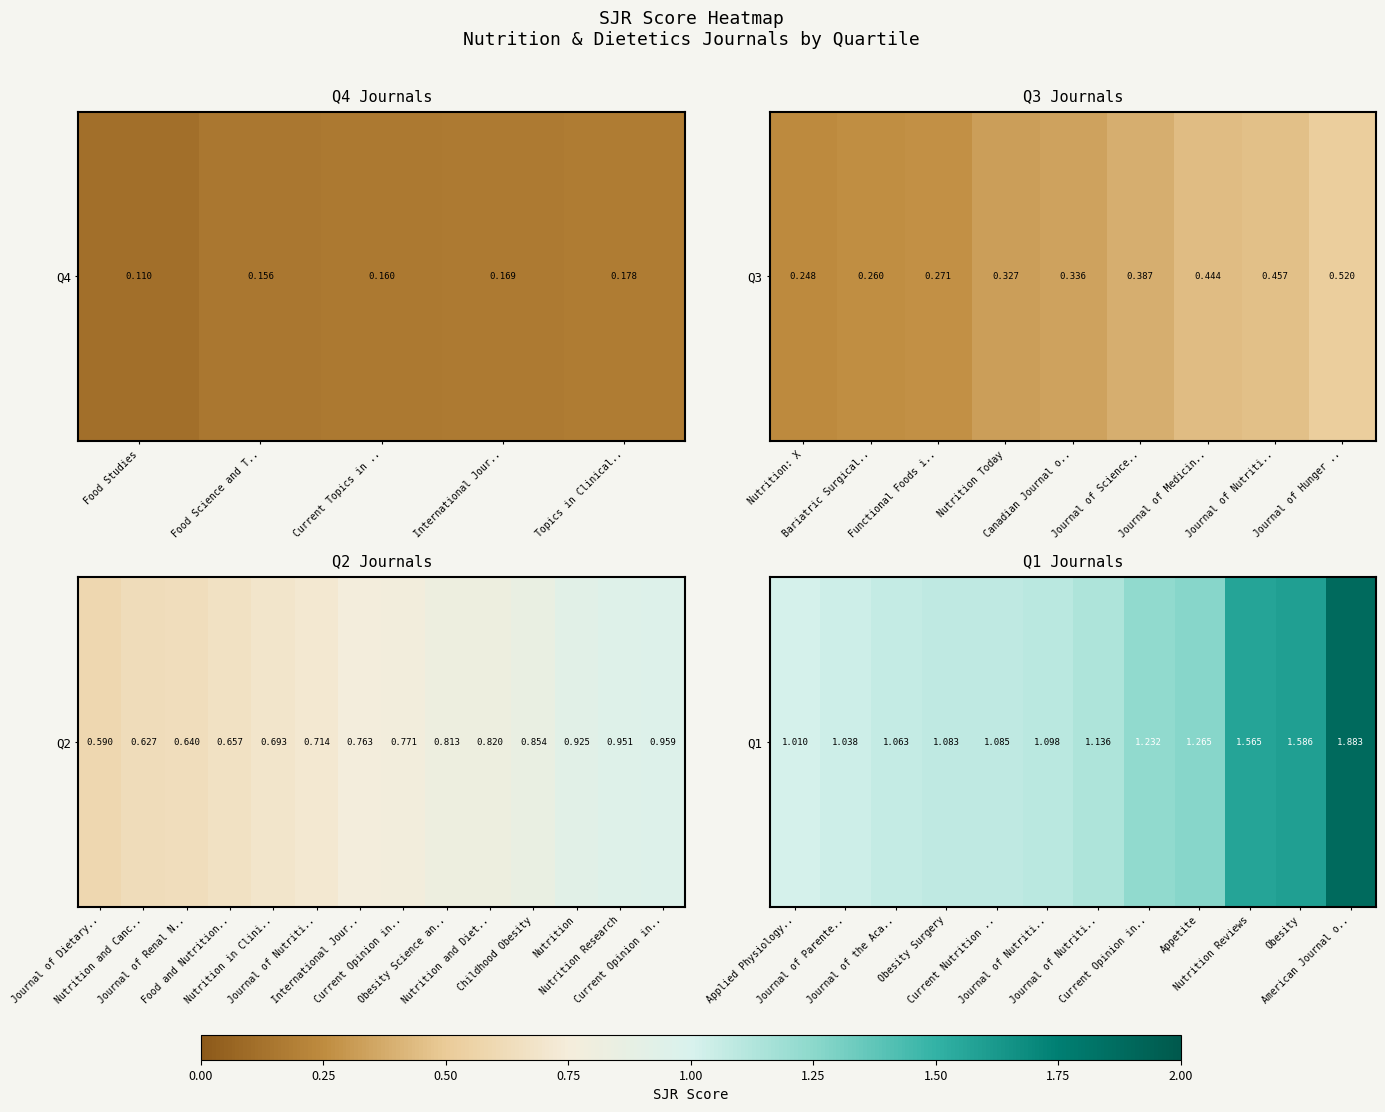

Approximately how many times larger is the value at Journal of Parente.. compared to Journal of the Aca..?

1.0